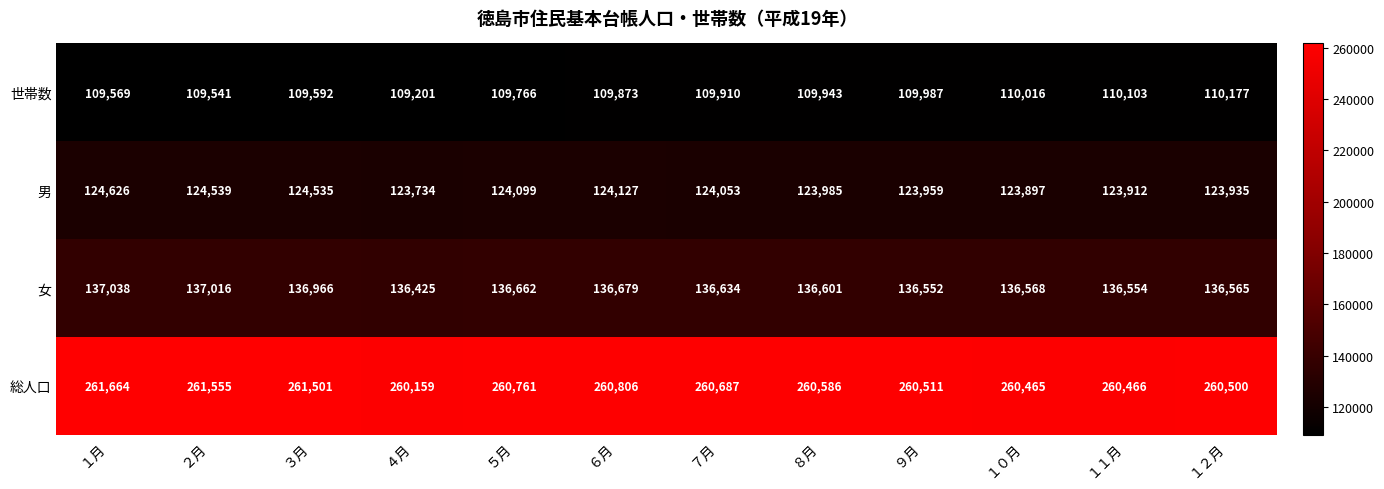

Between ５月 and ６月, which series saw the biggest shift?

世帯数